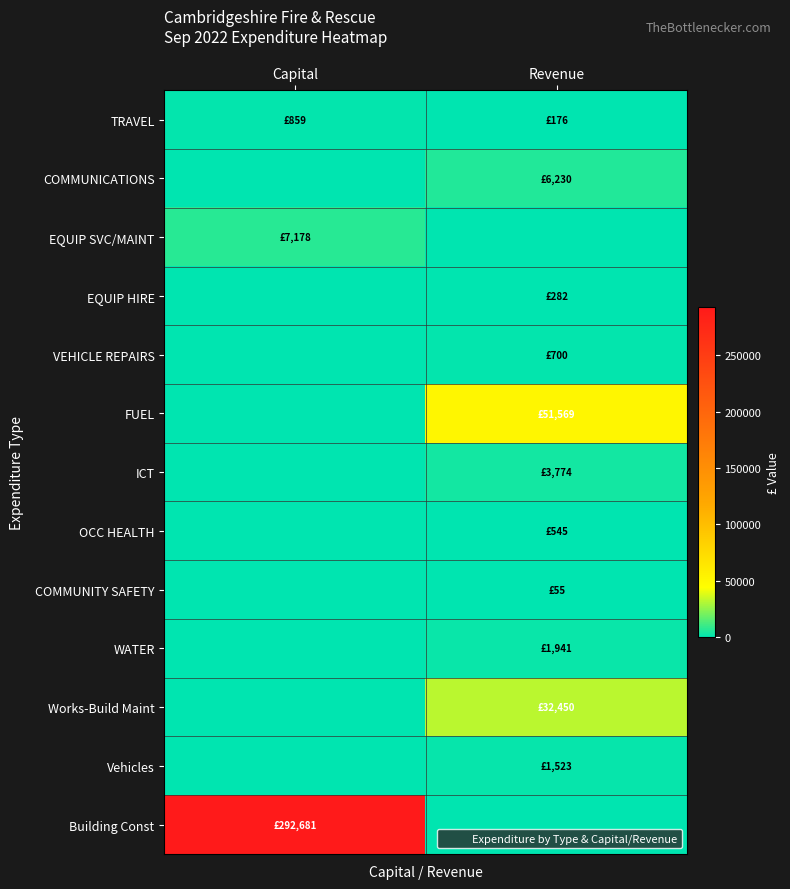

At which category is the sum across all series the highest?

Capital